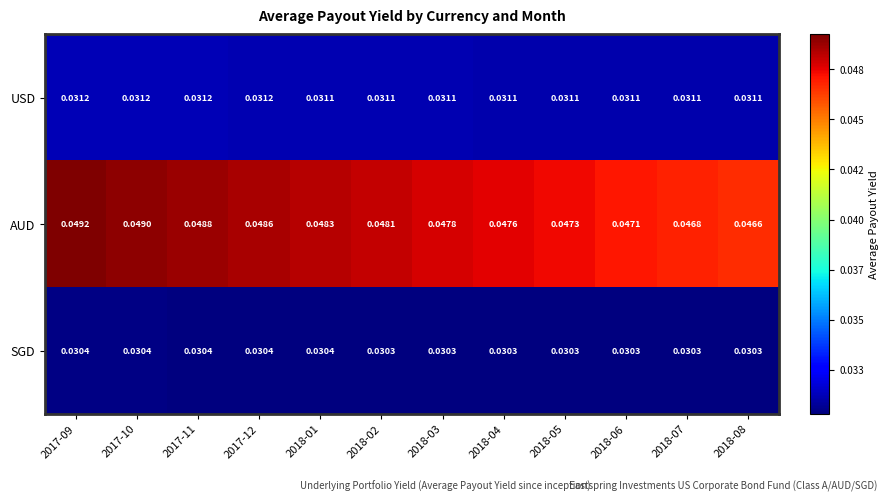

At 2017-10, list the series in order from largest to smallest.

AUD, USD, SGD